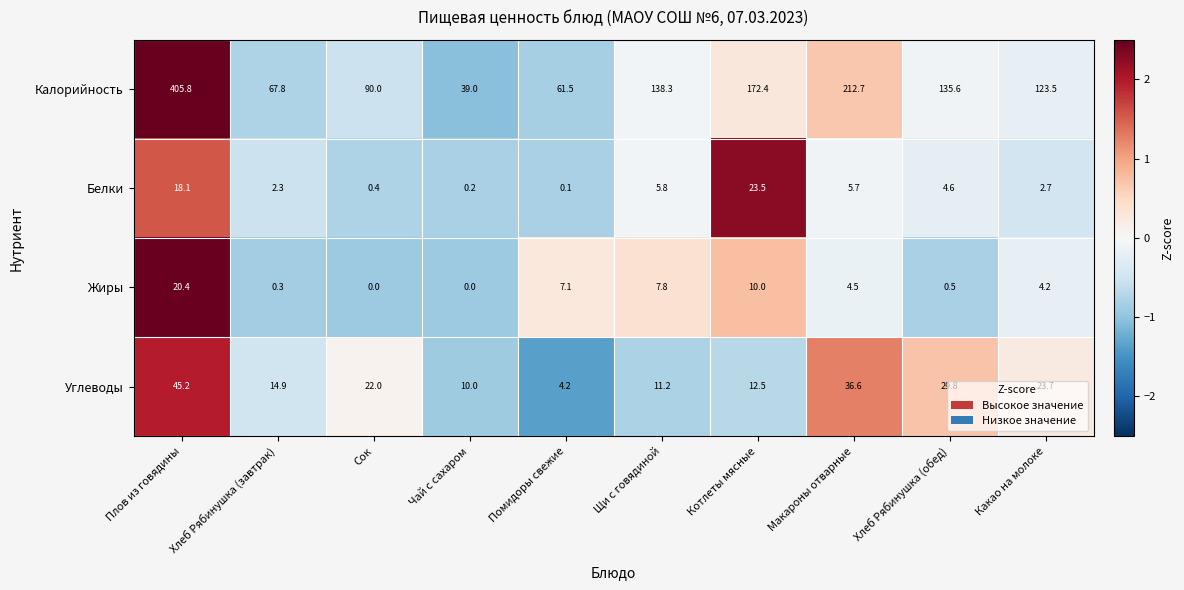

What is the maximum value shown in the chart?

405.8